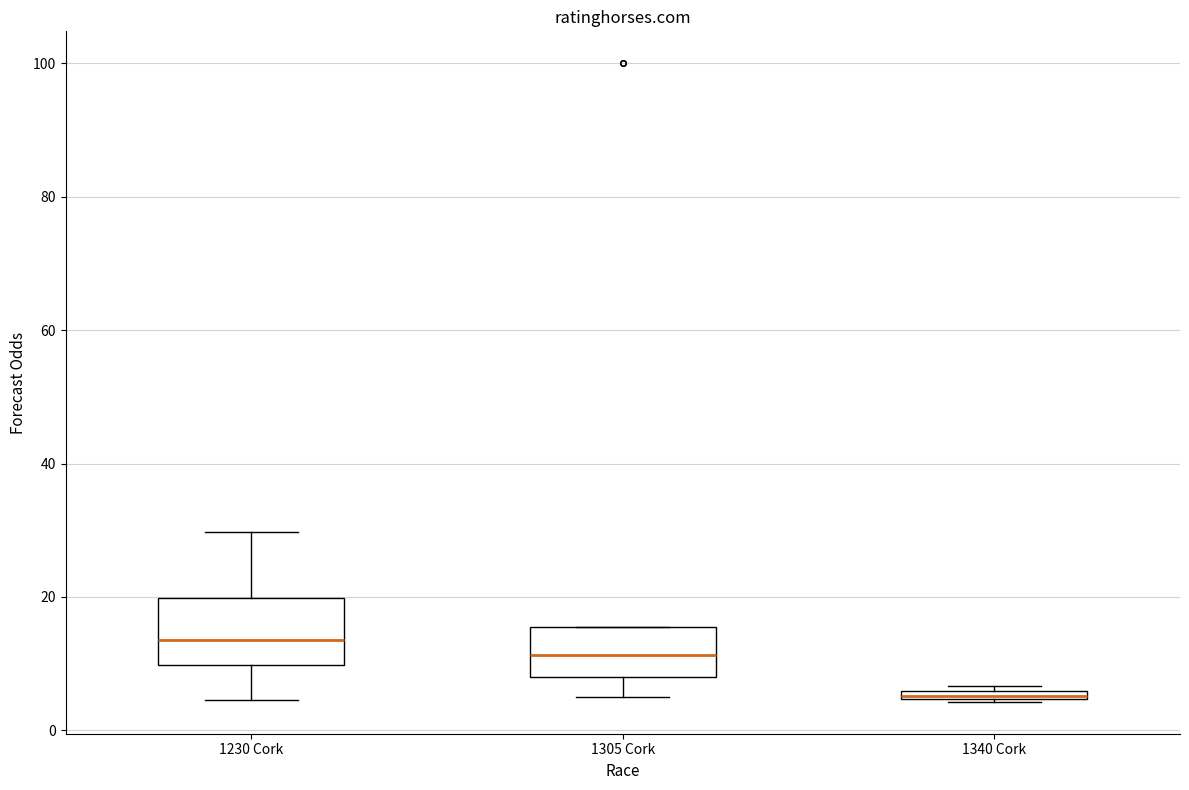

Which box's median line is the lowest?

1340 Cork